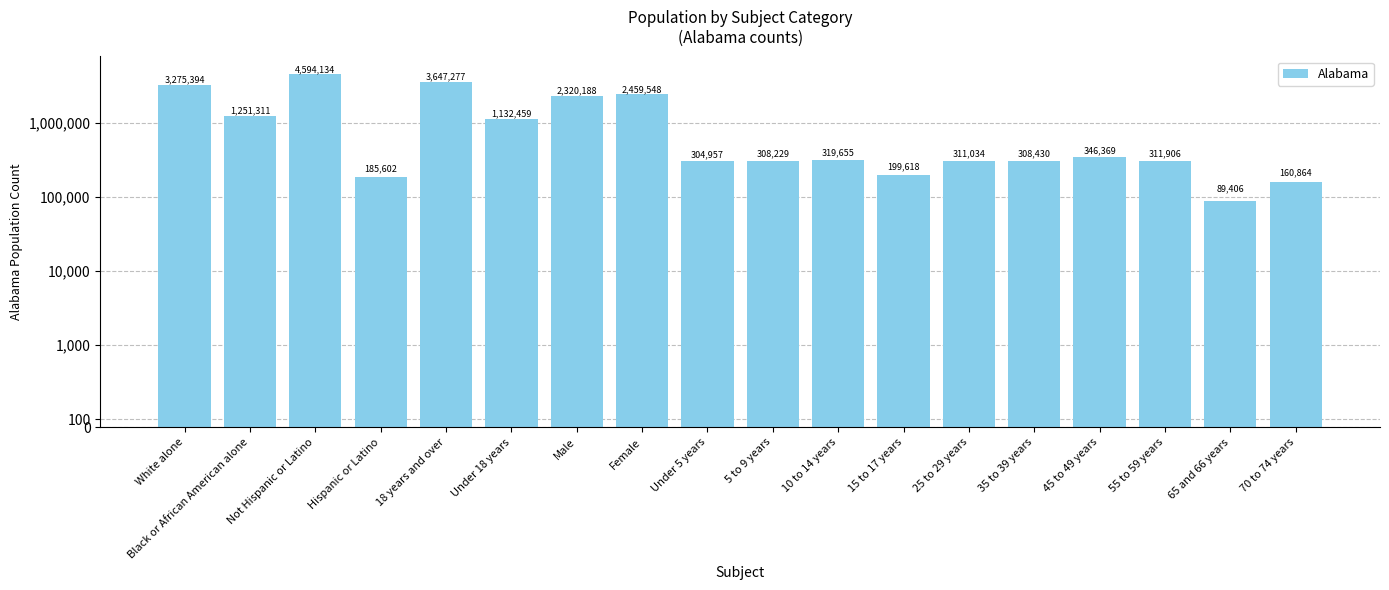

What is the change in value from Female to 25 to 29 years?

-2148514